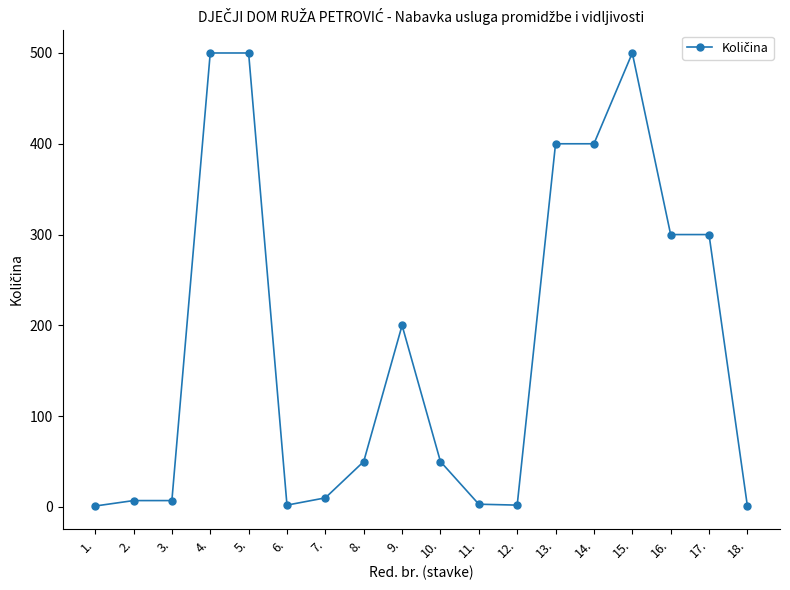

Which has a higher value, 8. or 4.?

4.